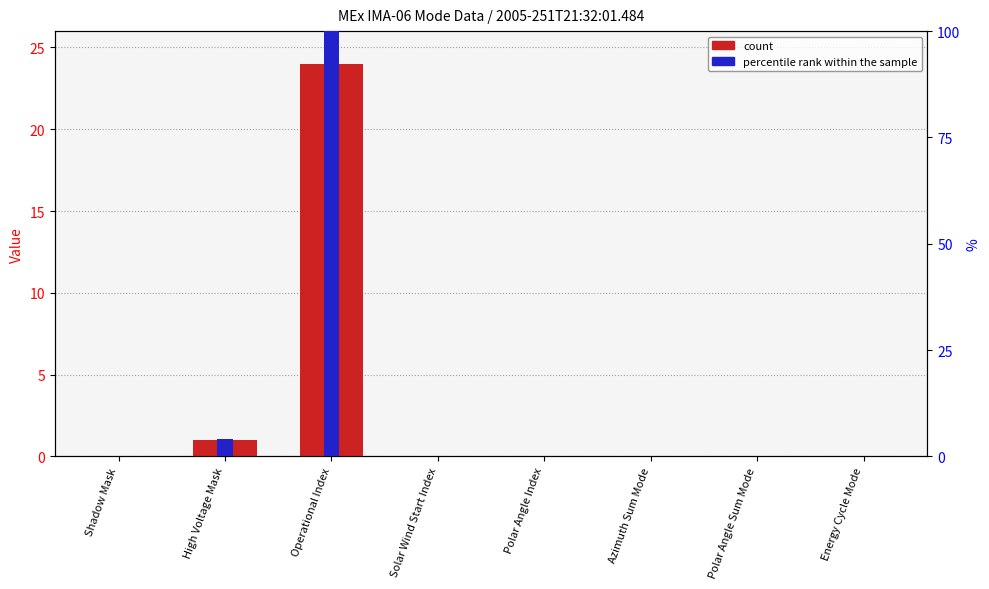

The value of percentile rank within the sample at Solar Wind Start Index is 43.8. True or false?

False